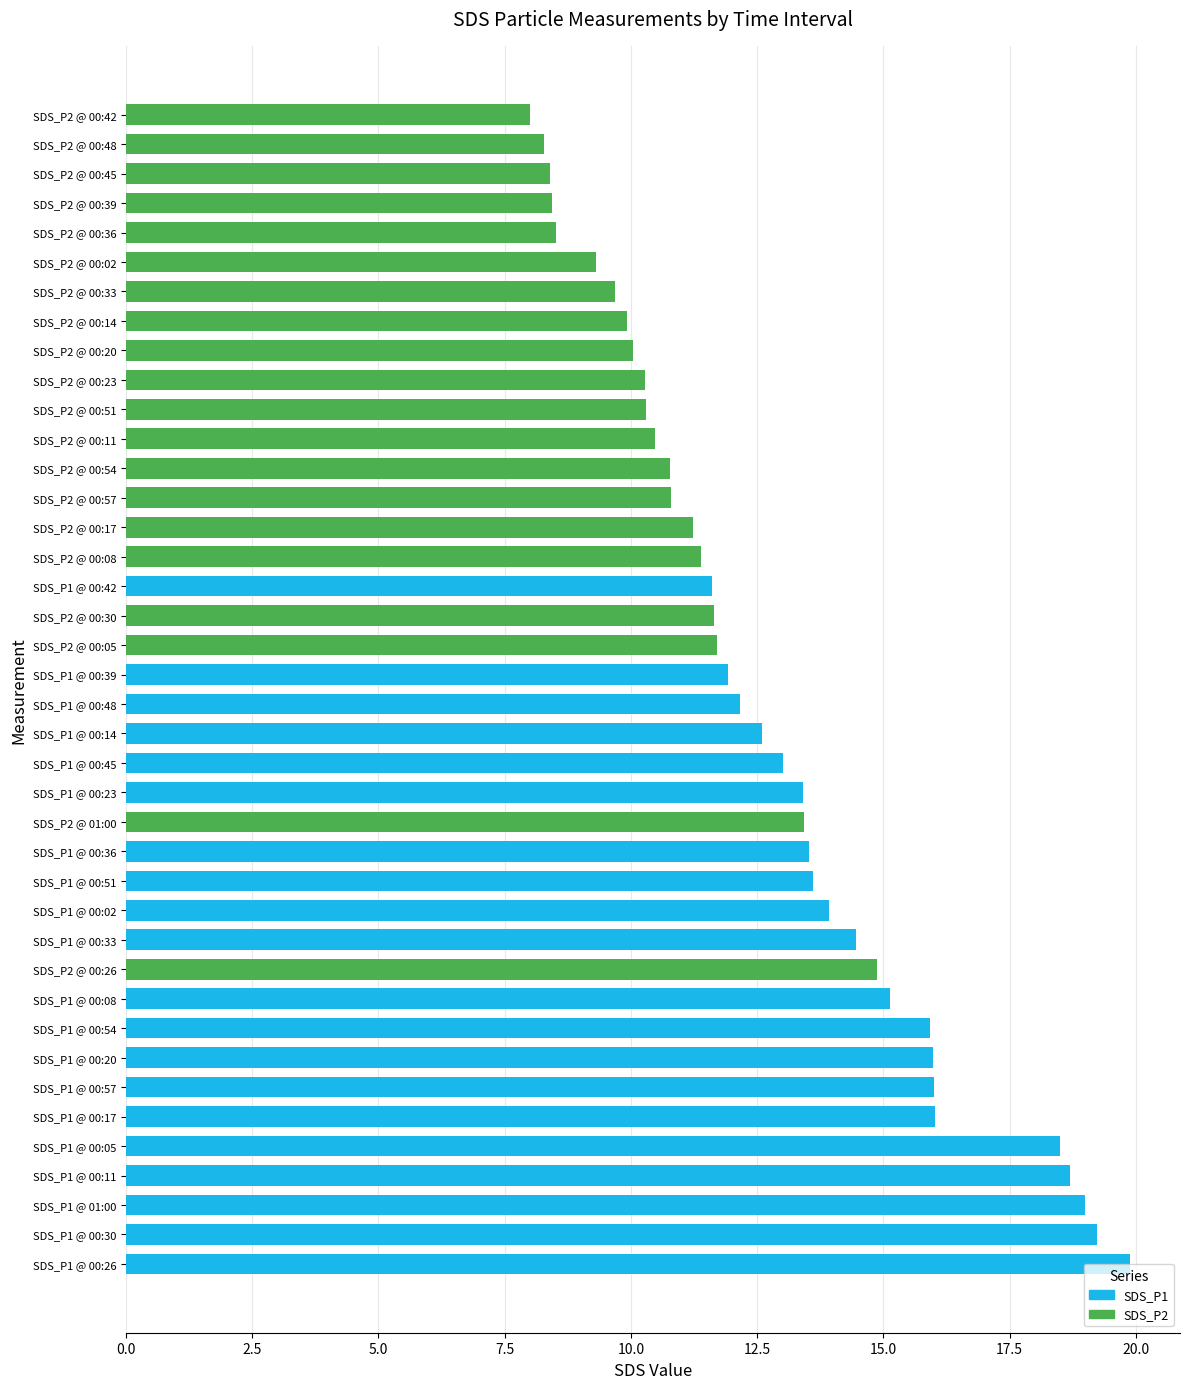

Reading right to left, extract all data points from this chart.

SDS_P1: 01:00=19.0	00:57=16.0	00:54=15.9	00:51=13.6	00:48=12.2	00:45=13.0	00:42=11.6	00:39=11.9	00:36=13.5	00:33=14.4	00:30=19.2	00:26=19.9	00:23=13.4	00:20=16.0	00:17=16.0	00:14=12.6	00:11=18.7	00:08=15.1	00:05=18.5	00:02=13.9
SDS_P2: 01:00=13.4	00:57=10.8	00:54=10.8	00:51=10.3	00:48=8.3	00:45=8.4	00:42=8.0	00:39=8.4	00:36=8.5	00:33=9.7	00:30=11.7	00:26=14.9	00:23=10.3	00:20=10.1	00:17=11.2	00:14=9.9	00:11=10.5	00:08=11.4	00:05=11.7	00:02=9.3